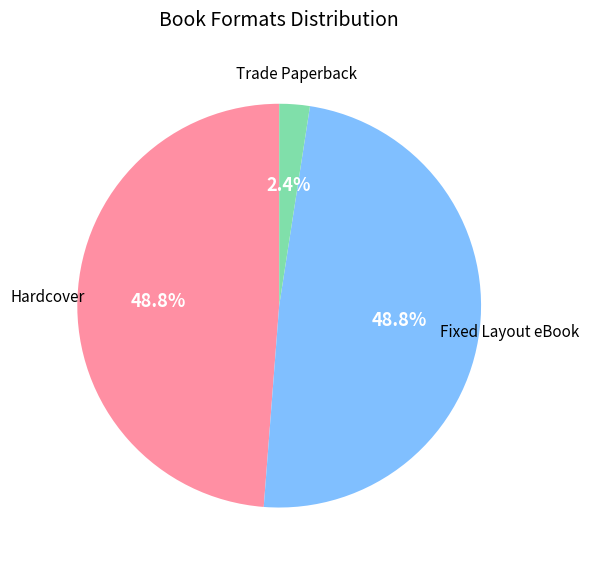

How much of the chart is everything except Hardcover?

51.2%